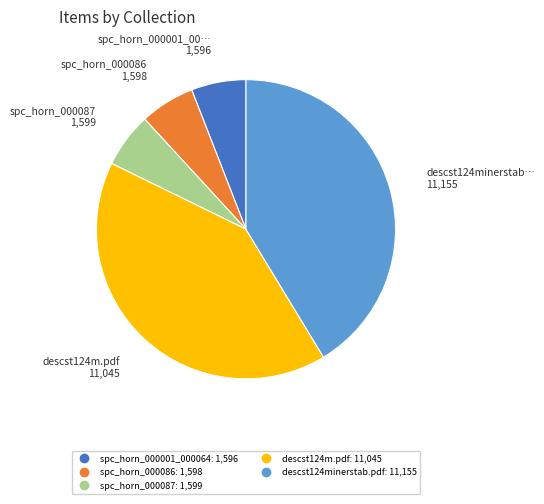

Do descst124m.pdf and spc_horn_000001_000064 together represent more than half of the pie?

No